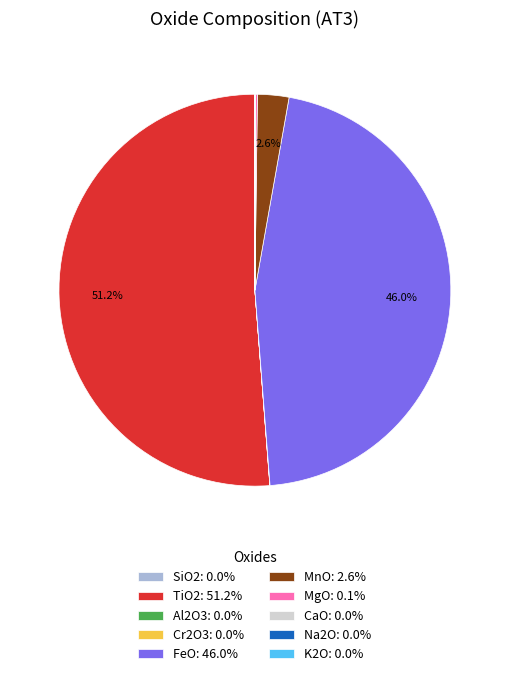

Does TiO2: 51.2% account for over 50% of the chart?

Yes